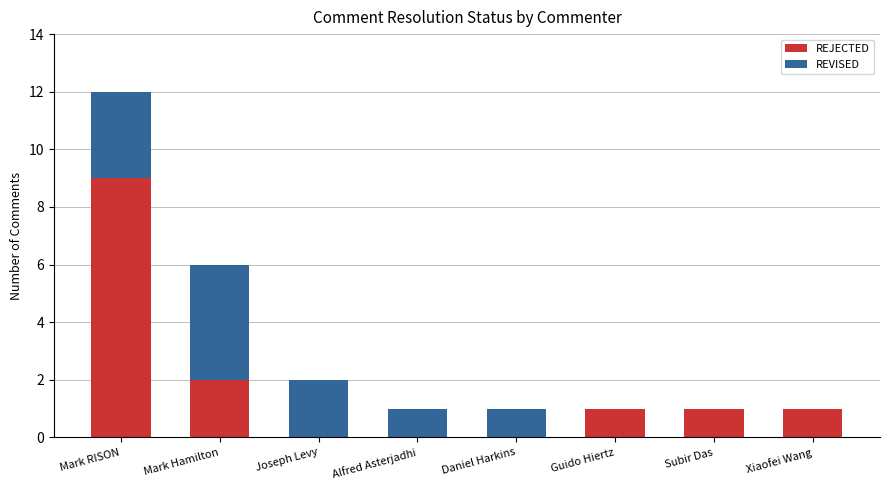

Reading left to right, what are the values for REJECTED?

Mark RISON=9	Mark Hamilton=2	Joseph Levy=0	Alfred Asterjadhi=0	Daniel Harkins=0	Guido Hiertz=1	Subir Das=1	Xiaofei Wang=1